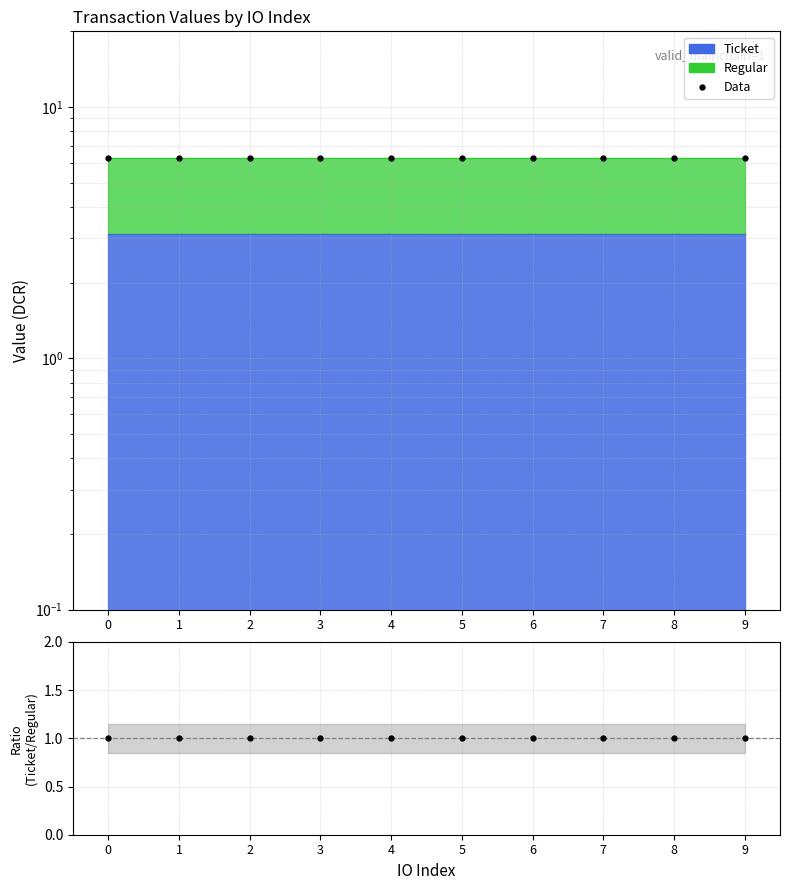

What is the value of the Data point at the 8th from the left?

6.3